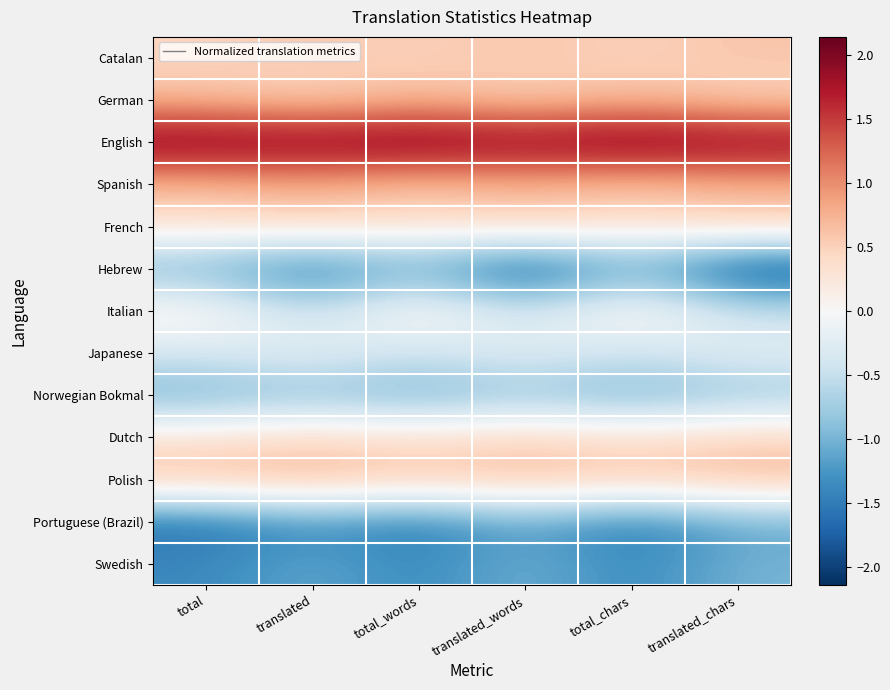

At how many categories does at least one series exceed 2?

6